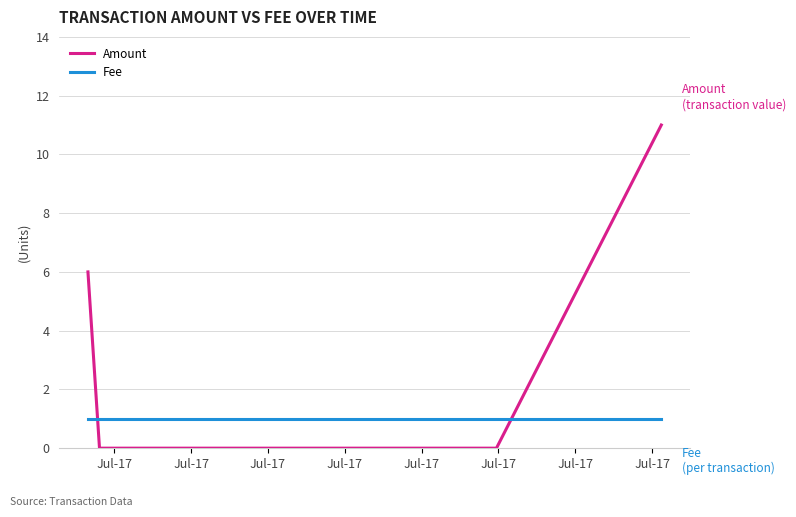

True or false: Amount has more than 1 interior local peaks.

False